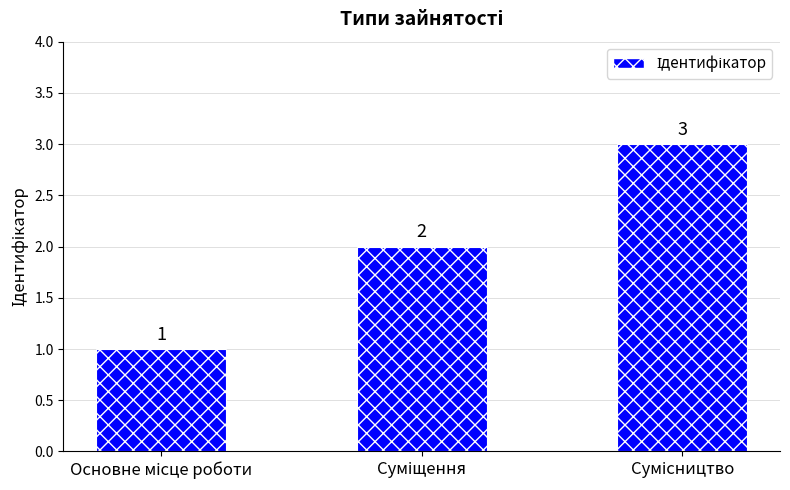

What is the minimum value shown in the chart?

1